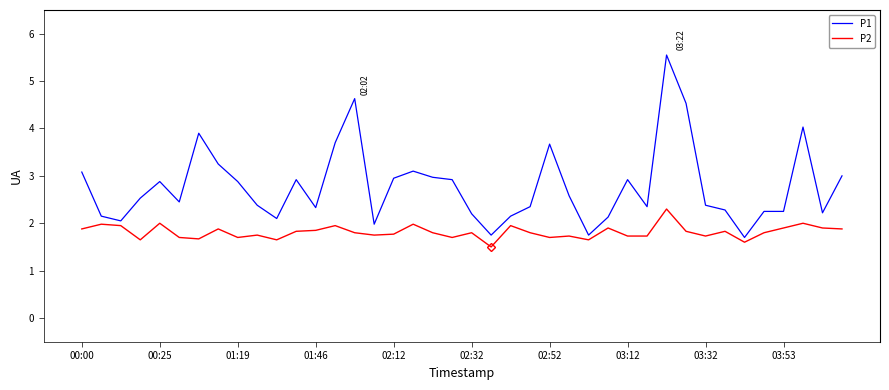

Rank the series by their average value, from lowest to highest.

P2, P1